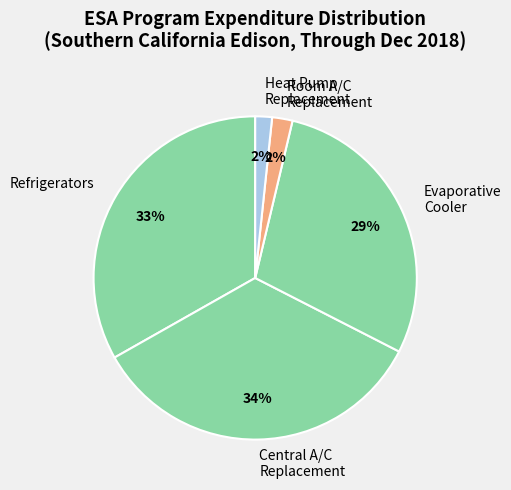

What is the largest slice in the pie chart?

Central A/C Replacement